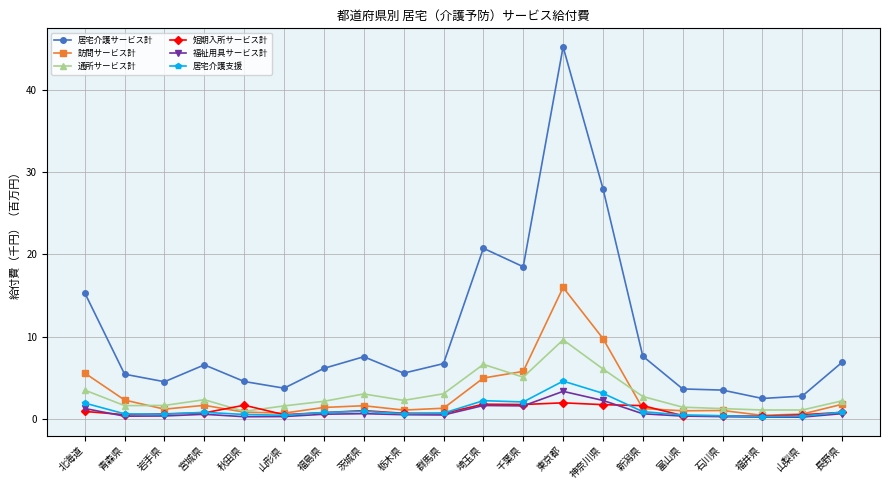

What is the label of the 2nd point from the right?

山梨県